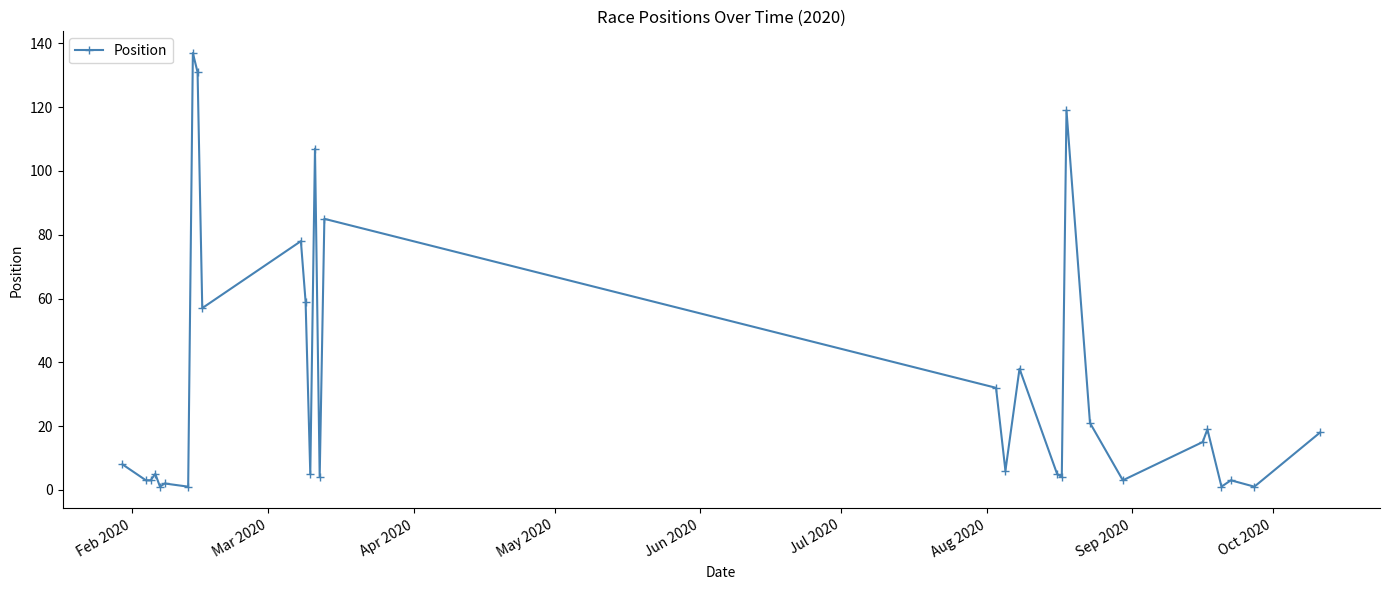

Reading right to left, list all the values displayed in this chart.

18	1	3	1	19	15	3	21	119	4	5	38	6	32	85	4	107	5	59	78	57	131	137	1	2	1	5	3	3	8